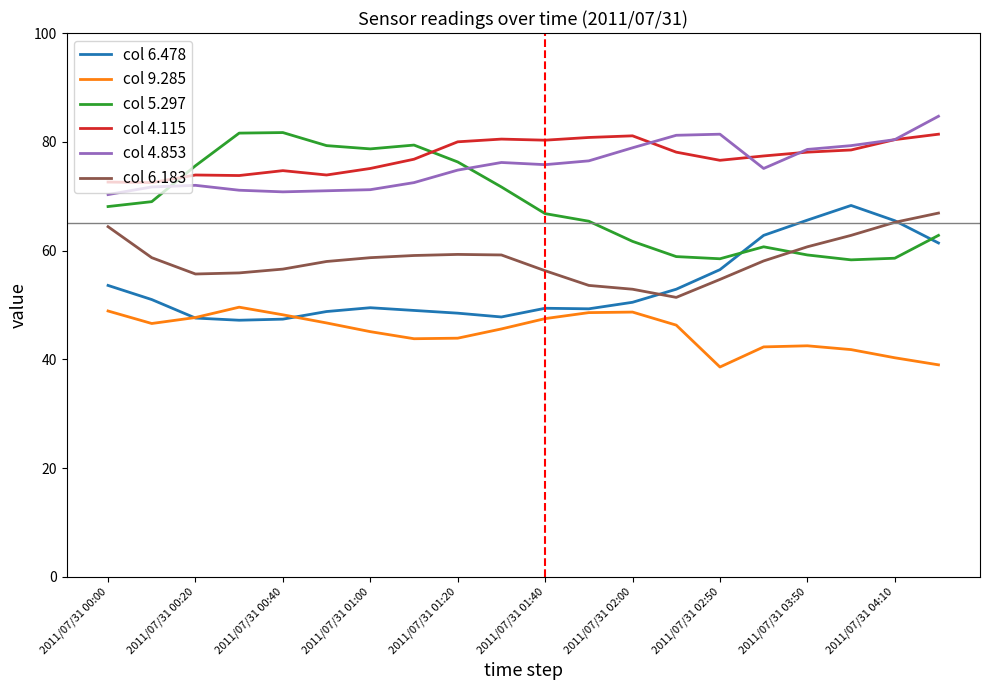

What is the maximum value shown in the chart?

84.7